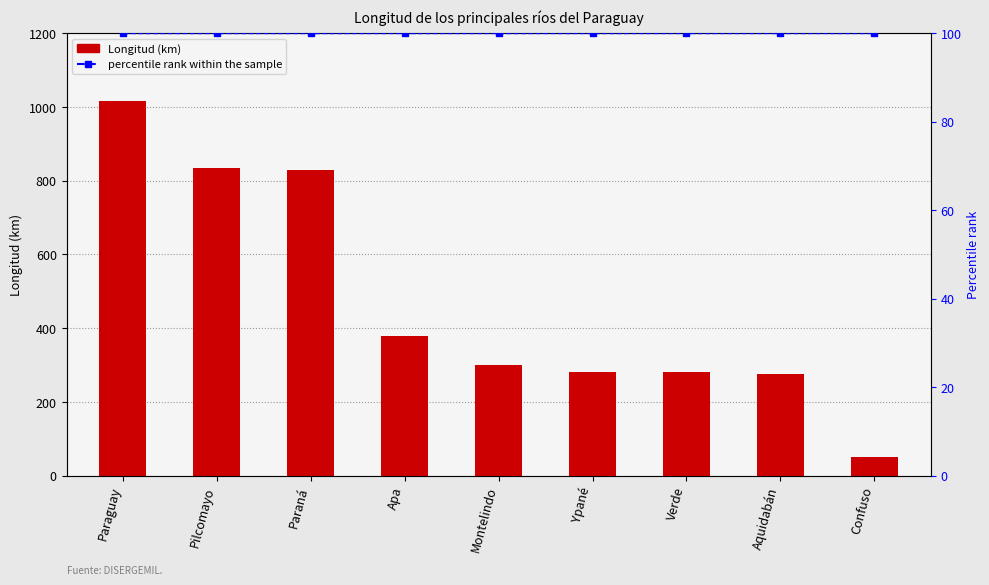

What is the label of the 6th bar from the left?

Ypané